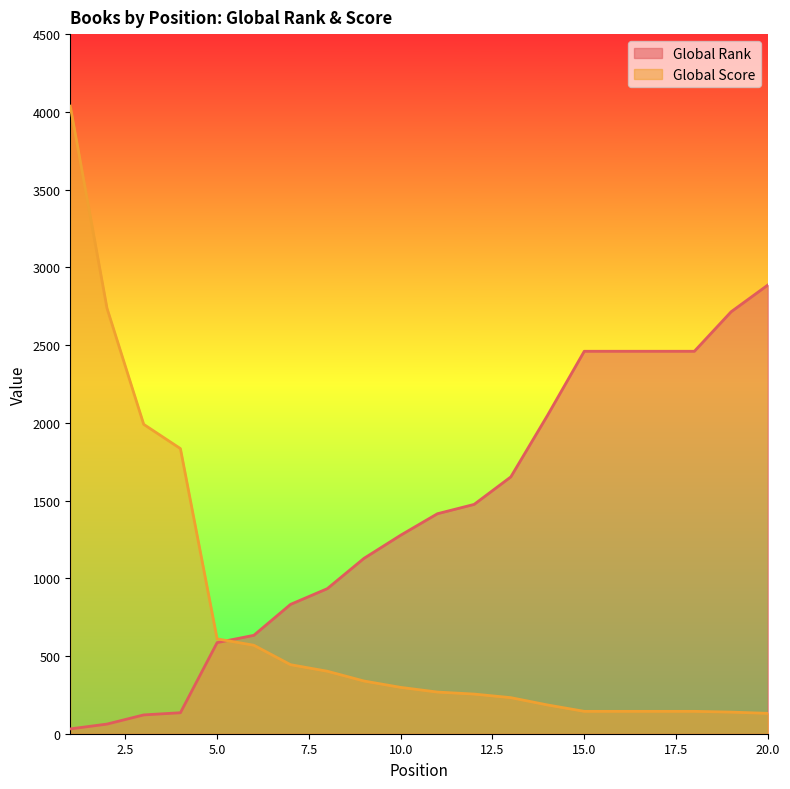

Which series has the largest range (max minus min)?

Global Score